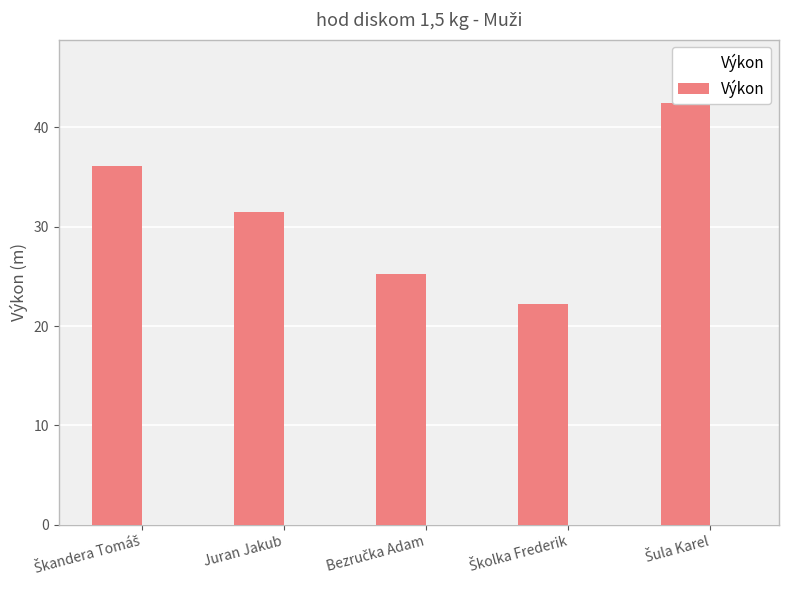

What is the value of the 4th bar from the left?

22.2